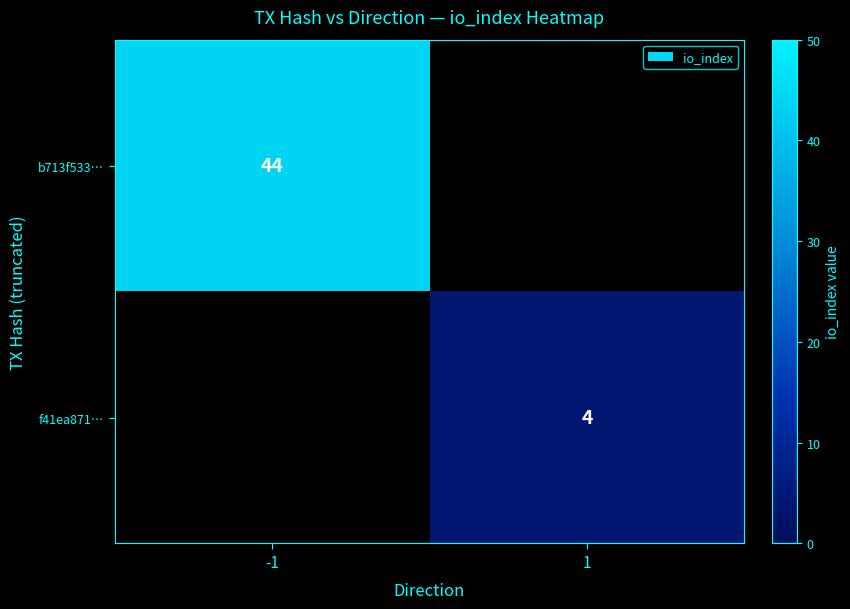

True or false: f41ea871… has a value of 1.7 at 1.

False